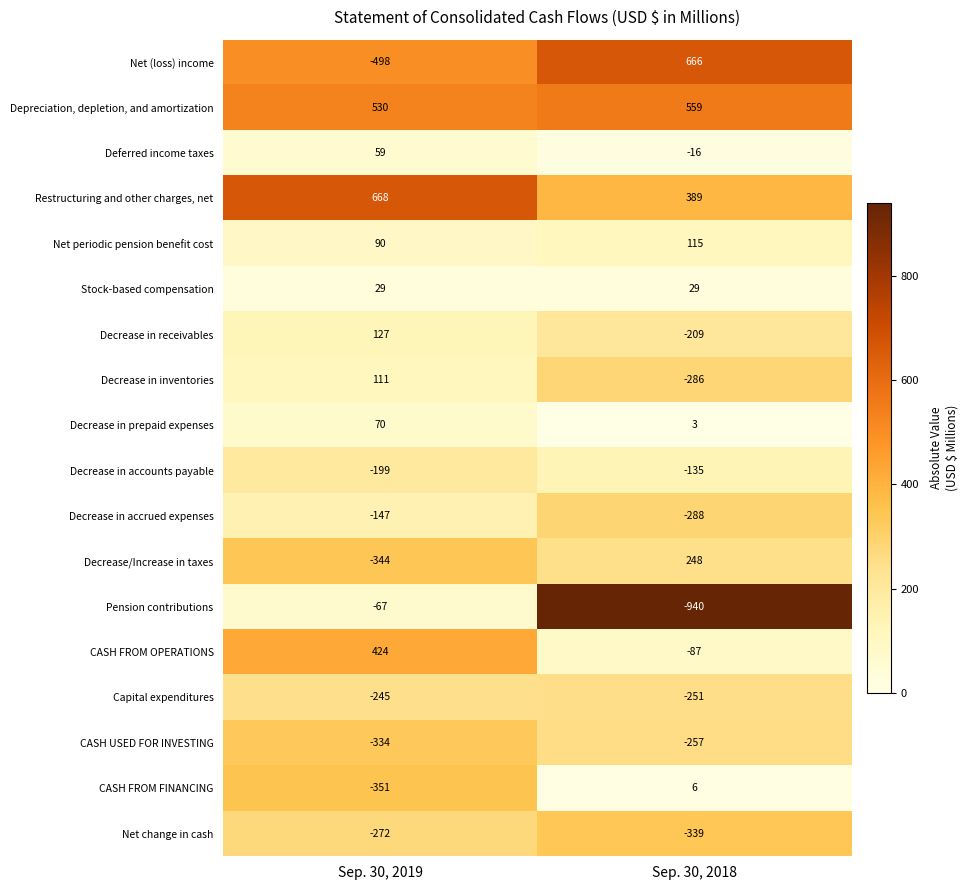

Which series has the widest spread of values?

Net (loss) income